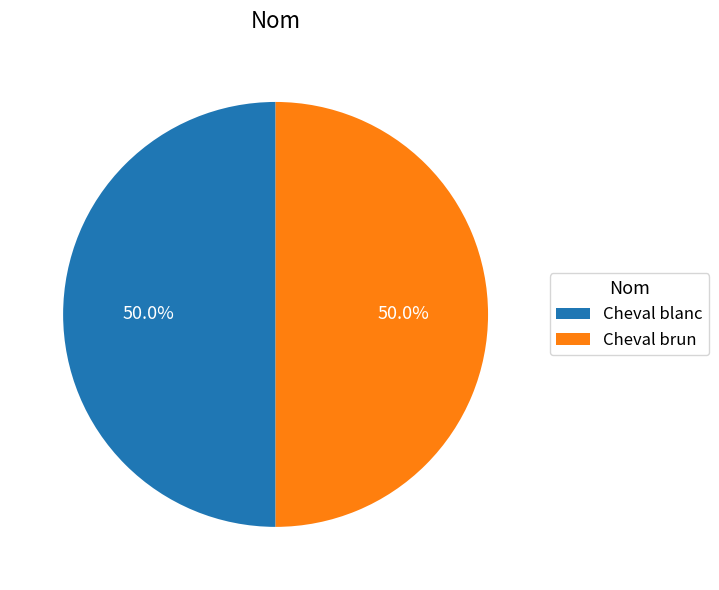

How many slices are in this pie chart?

2